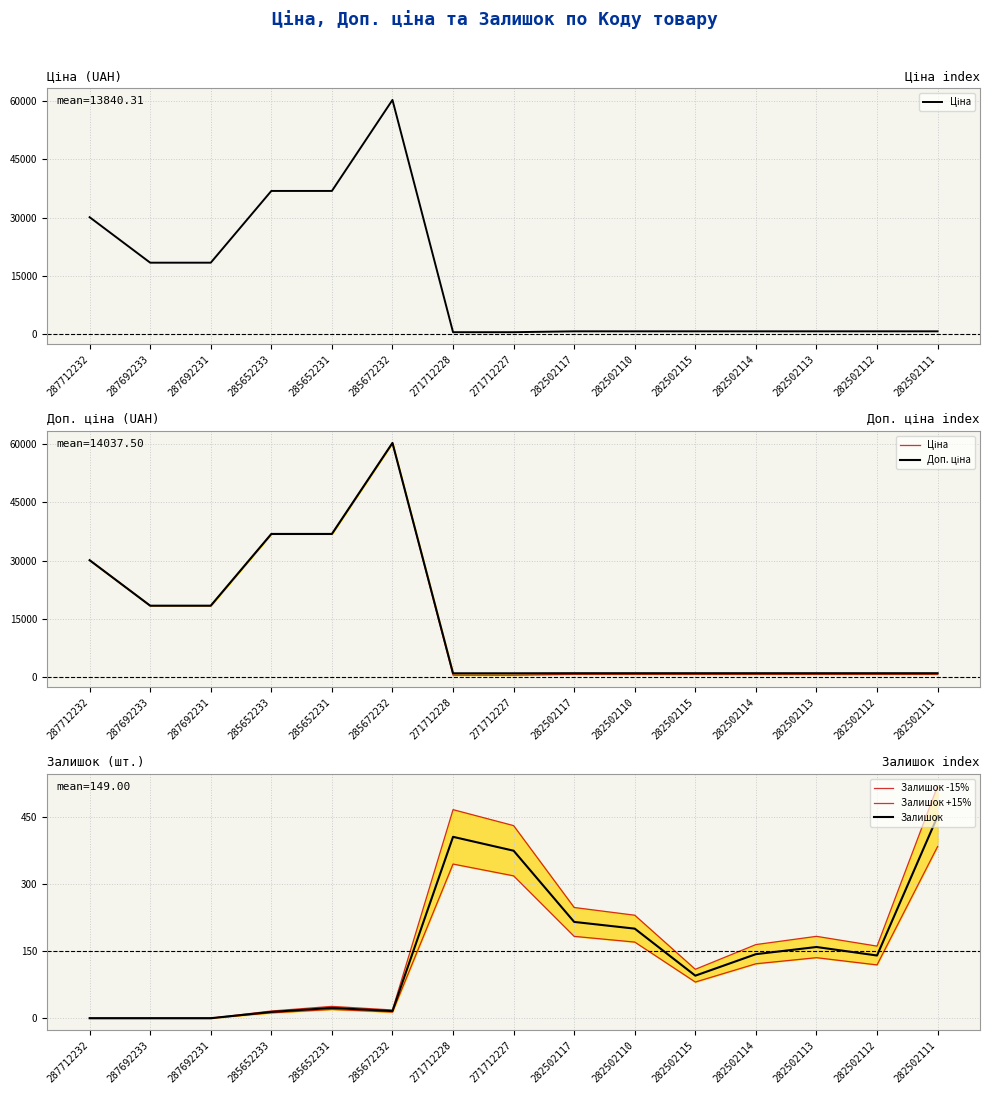

Between 287692233 and 282502113, which series saw the biggest shift?

Ціна